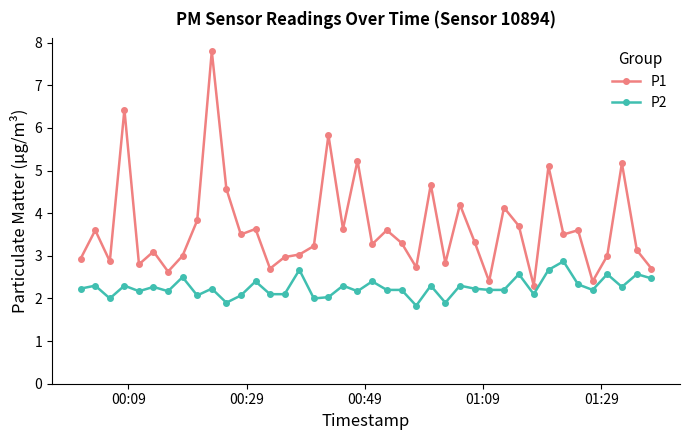

What is the average value of the P1 series?

3.7